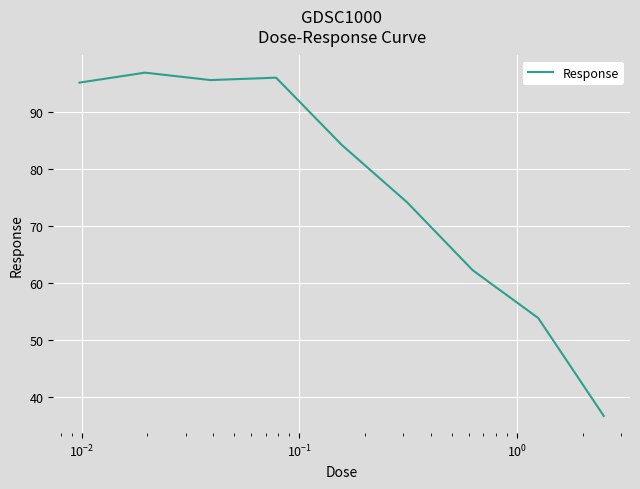

What is the difference between the maximum and minimum values?

60.4